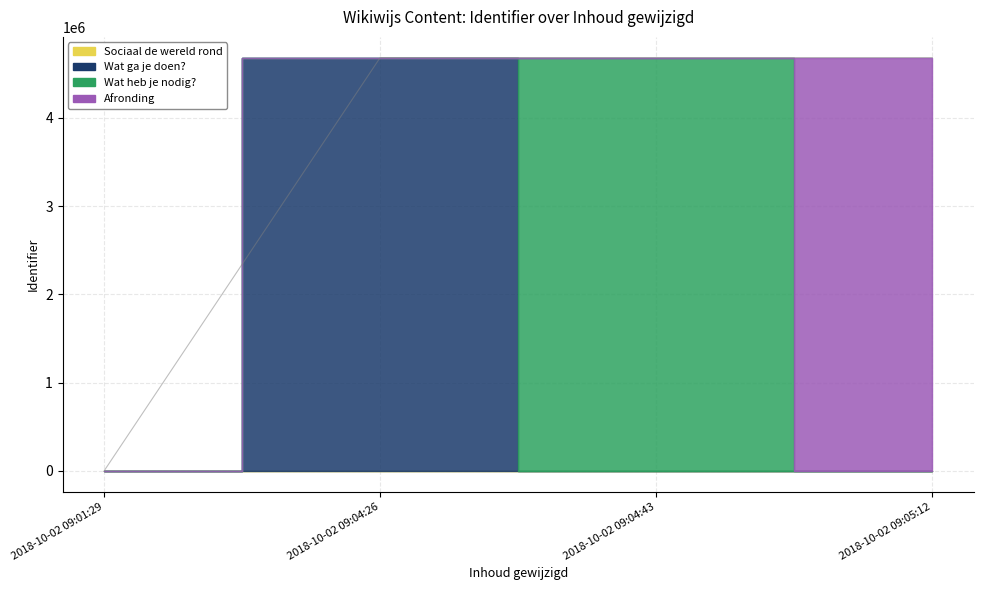

True or false: the data shows 6472634 at 2018-10-02 09:04:43.

False